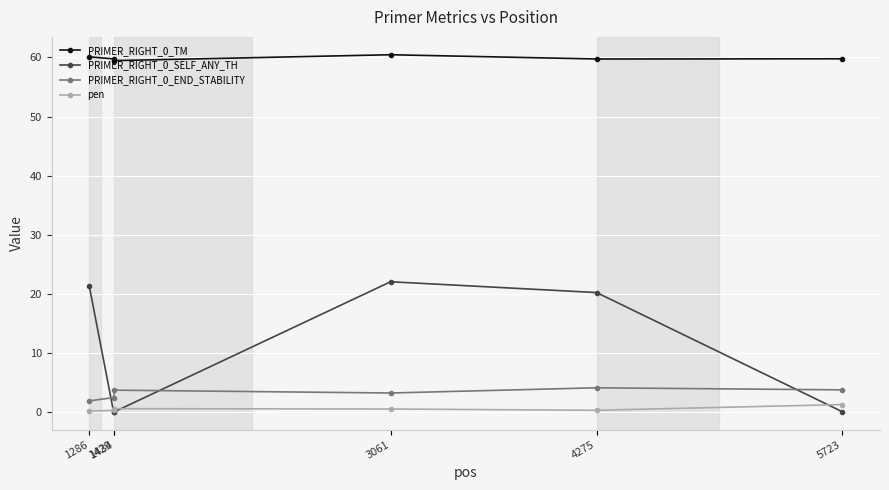

What is the difference between the PRIMER_RIGHT_0_END_STABILITY values at 3061 and 1434?

0.5